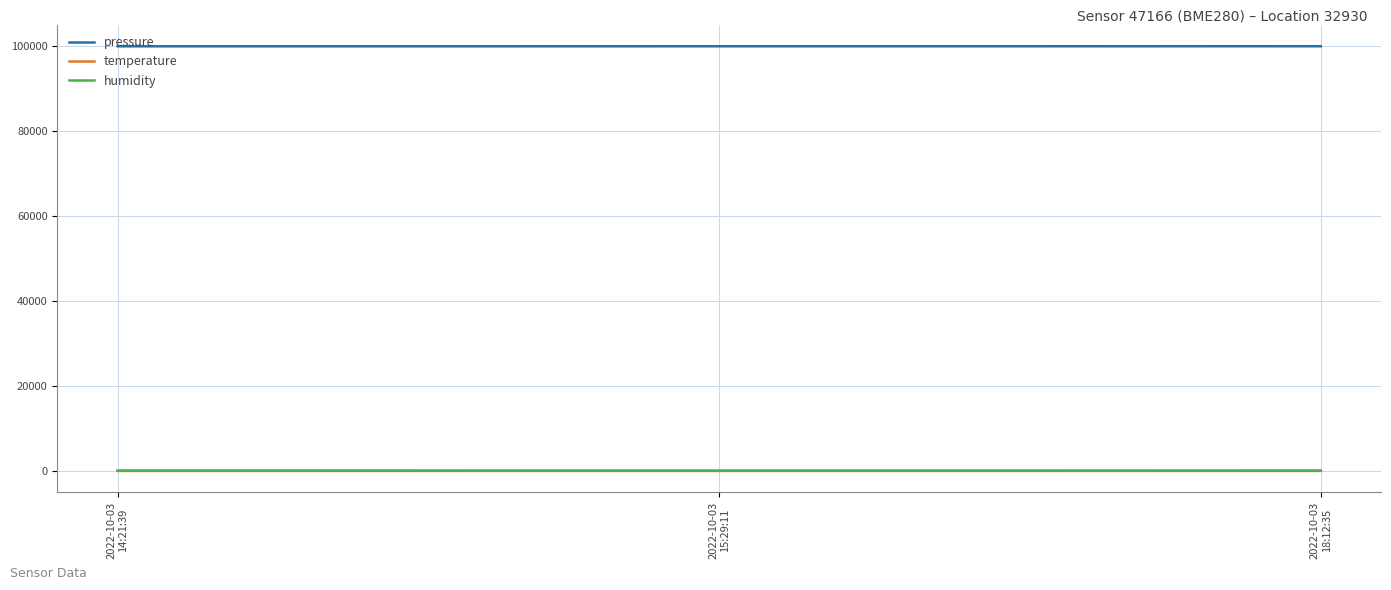

The temperature series shows 16.0 at 2022-10-03
15:29:11. True or false?

True